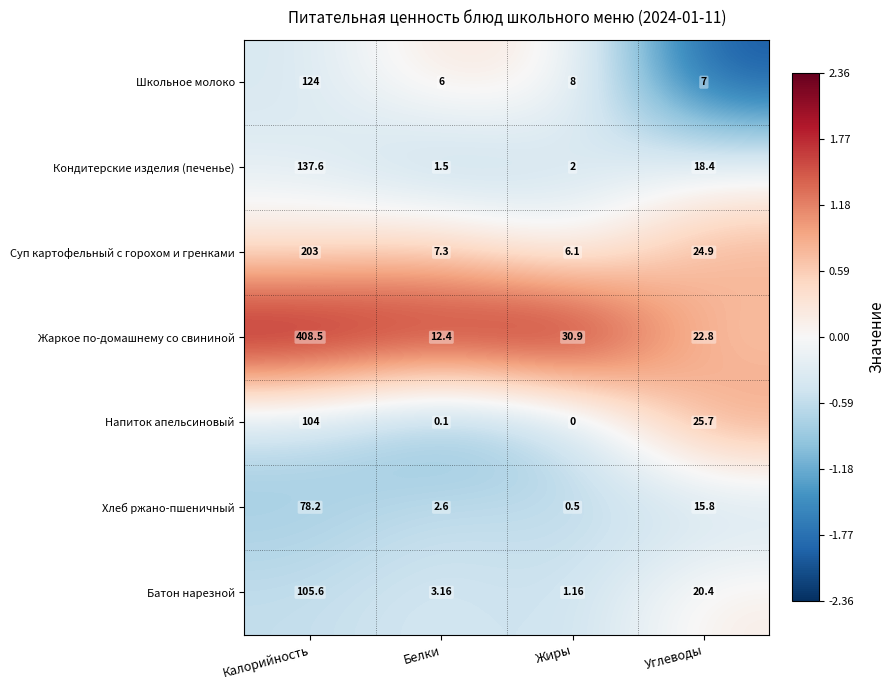

Which series changed the most between Калорийность and Жиры?

Жаркое по-домашнему со свининой